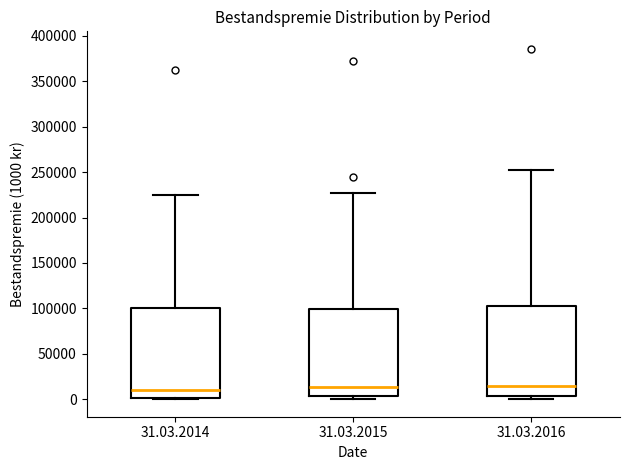

Reading left to right, transcribe this box plot: for each box, give where its median line is, the range the box spans, and where its two whiskers end, as read against the y-axis. The values are not printed on the chart, so give them approximately, as read against the axis.

31.03.2014: median 10000, box 0 to 100000, whiskers 0 (just below the box's lower edge) to 225000
31.03.2015: median 15000, box 5000 to 100000, whiskers 0 to 225000
31.03.2016: median 15000, box 5000 to 105000, whiskers 0 to 250000